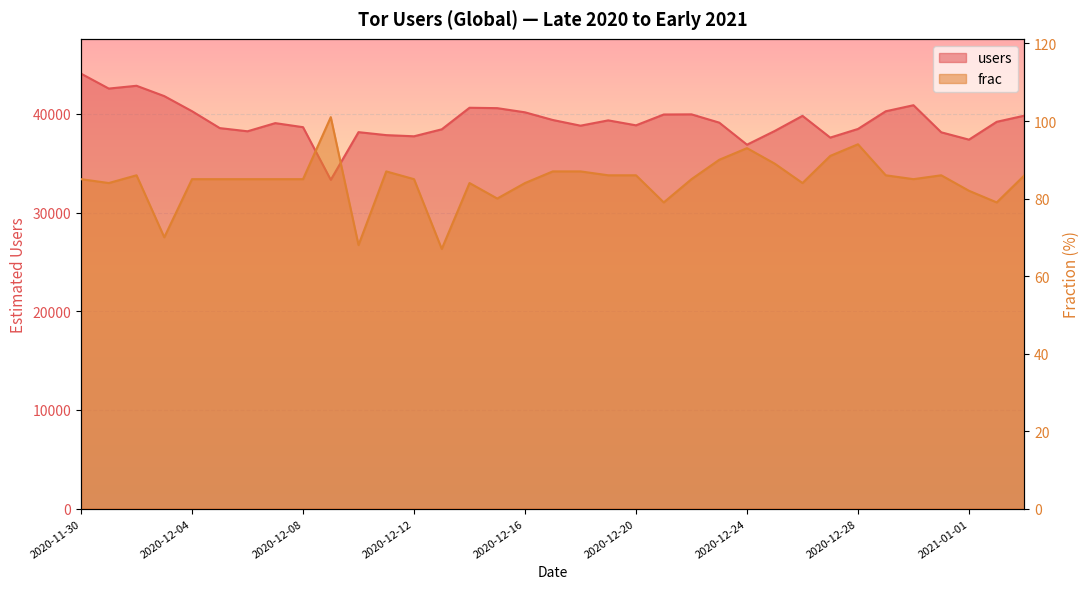

What is the approximate value of users at 2020-12-05?

38553